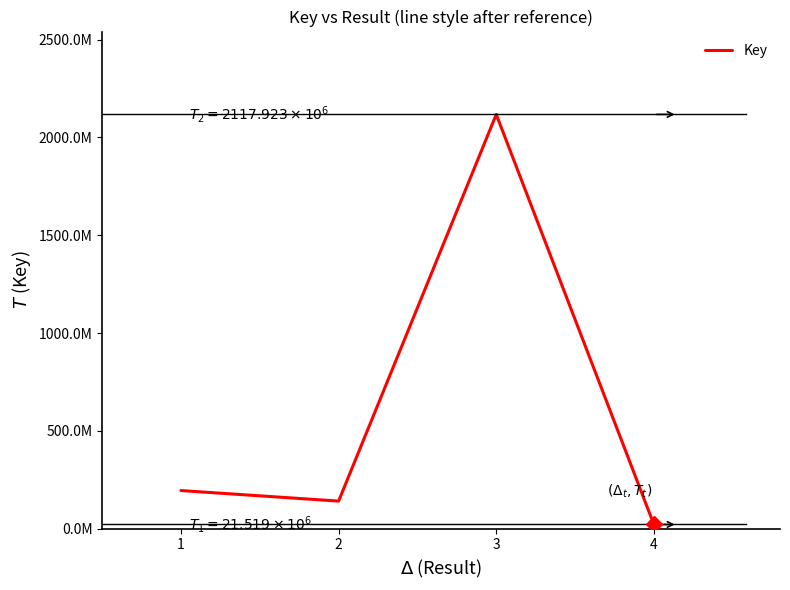

List the labels in order of value, largest first.

3, 1, 2, 4